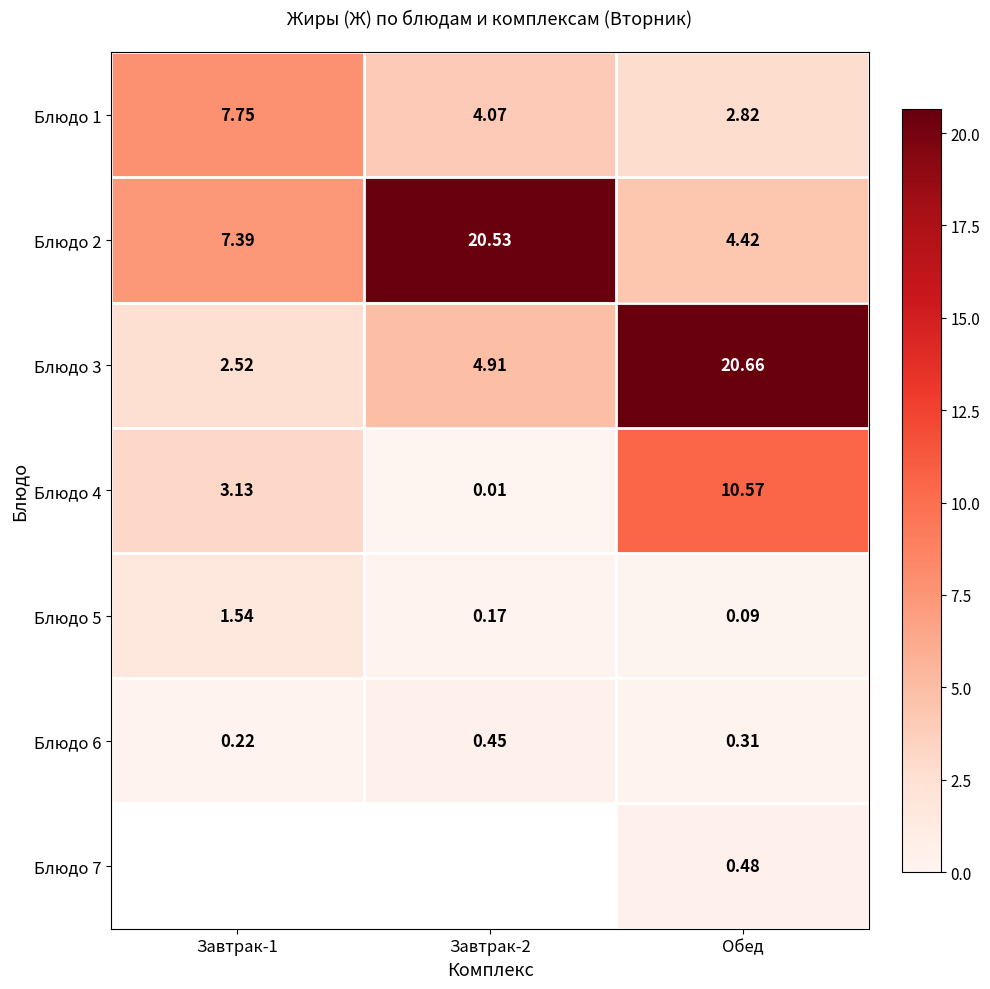

How many values in the Блюдо 3 series exceed 4?

2